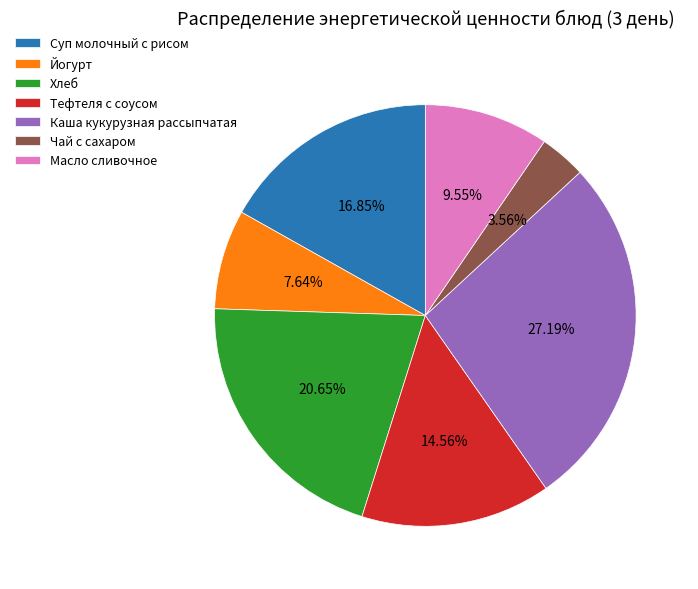

Is there a majority slice in this chart?

No